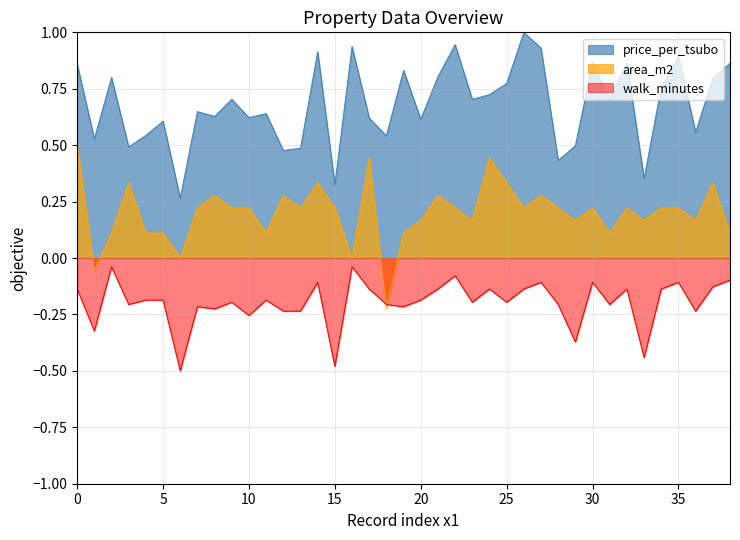

The walk_minutes series shows -0.2 at 11. True or false?

True